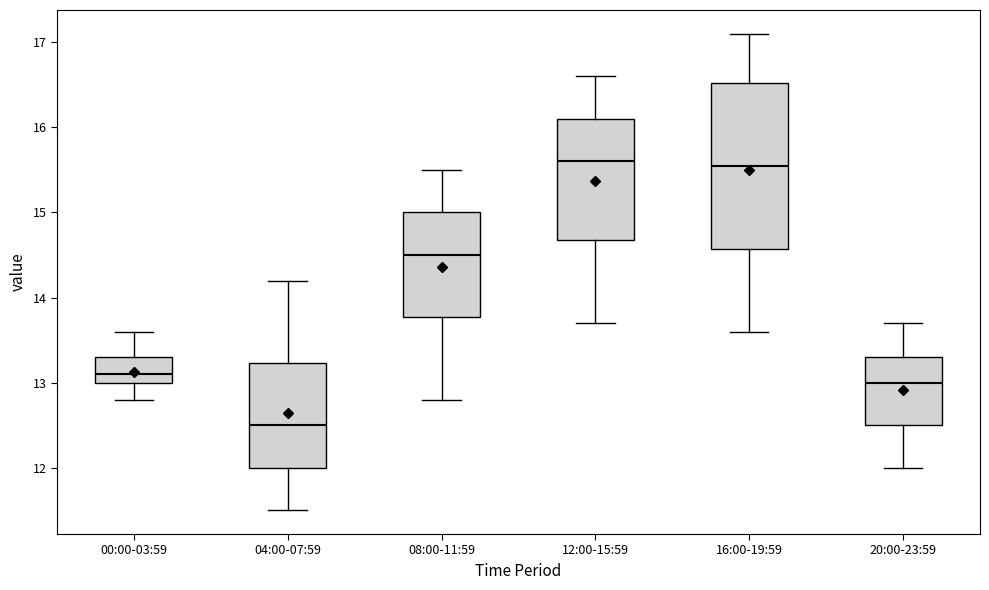

Reading left to right, transcribe this box plot: for each box, give where its median line is, the range the box spans, and where its two whiskers end, as read against the y-axis. The values are not printed on the chart, so give them approximately, as read against the axis.

00:00-03:59: median 13.1, box 13.0 to 13.3, whiskers 12.8 to 13.6
04:00-07:59: median 12.5, box 12.0 to 13.2, whiskers 11.5 to 14.2
08:00-11:59: median 14.5, box 13.8 to 15.0, whiskers 12.8 to 15.5
12:00-15:59: median 15.6, box 14.7 to 16.1, whiskers 13.7 to 16.6
16:00-19:59: median 15.6, box 14.6 to 16.5, whiskers 13.6 to 17.1
20:00-23:59: median 13.0, box 12.5 to 13.3, whiskers 12.0 to 13.7